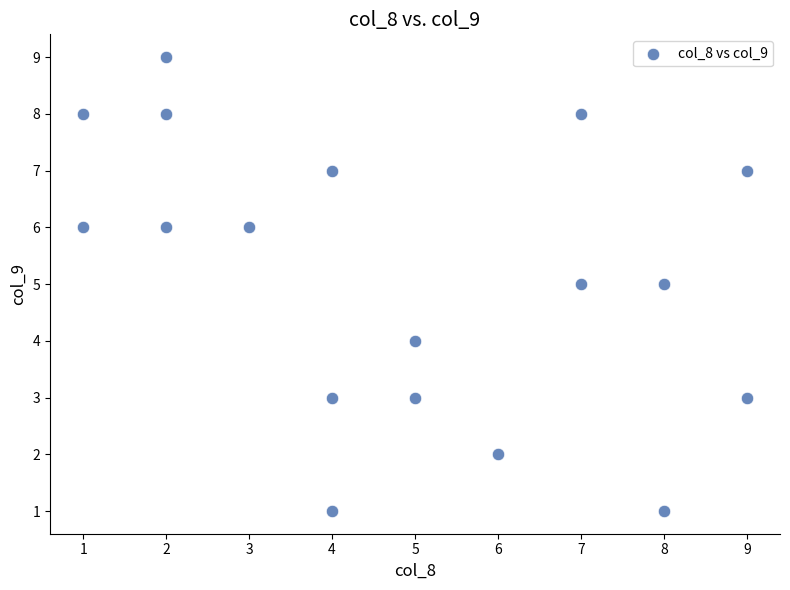

What is the range of X values (max minus min)?

8